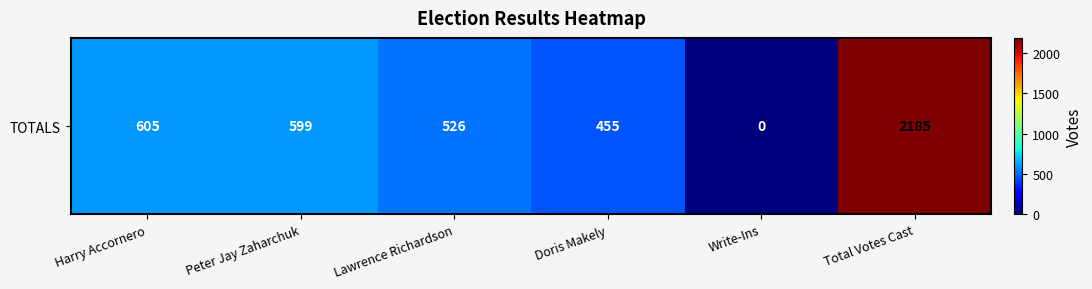

Reading left to right, list all the values displayed in this chart.

Harry Accornero=605	Peter Jay Zaharchuk=599	Lawrence Richardson=526	Doris Makely=455	Write-Ins=0	Total Votes Cast=2185